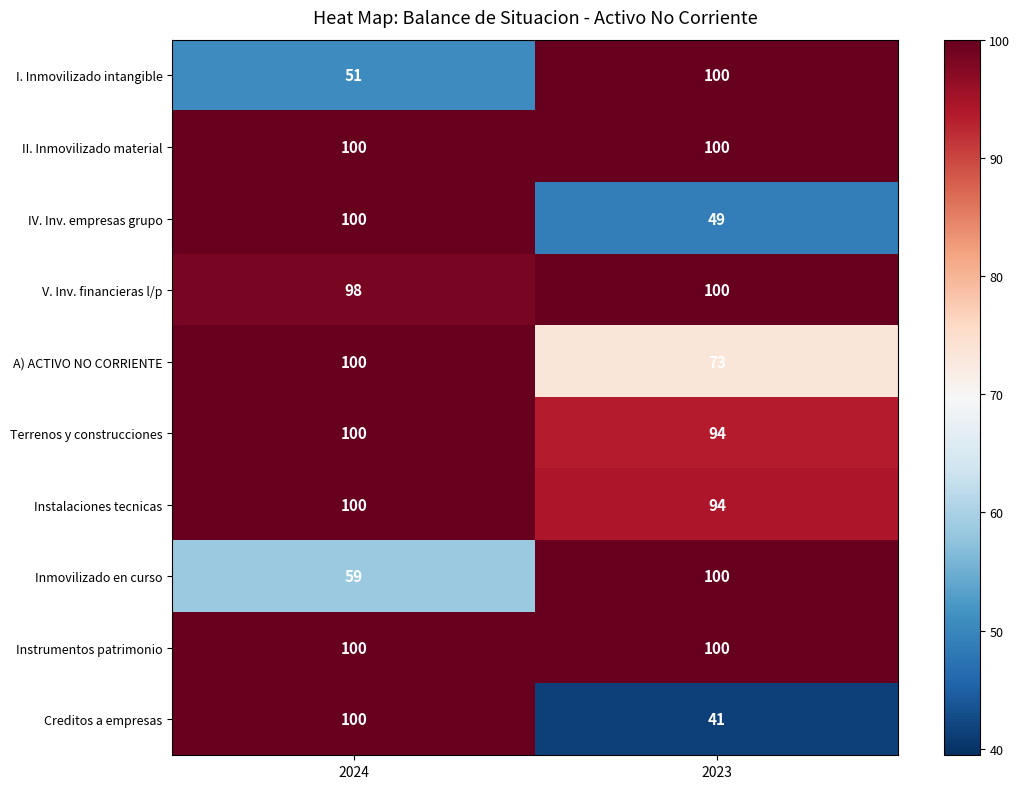

How many series are shown in this chart?

10